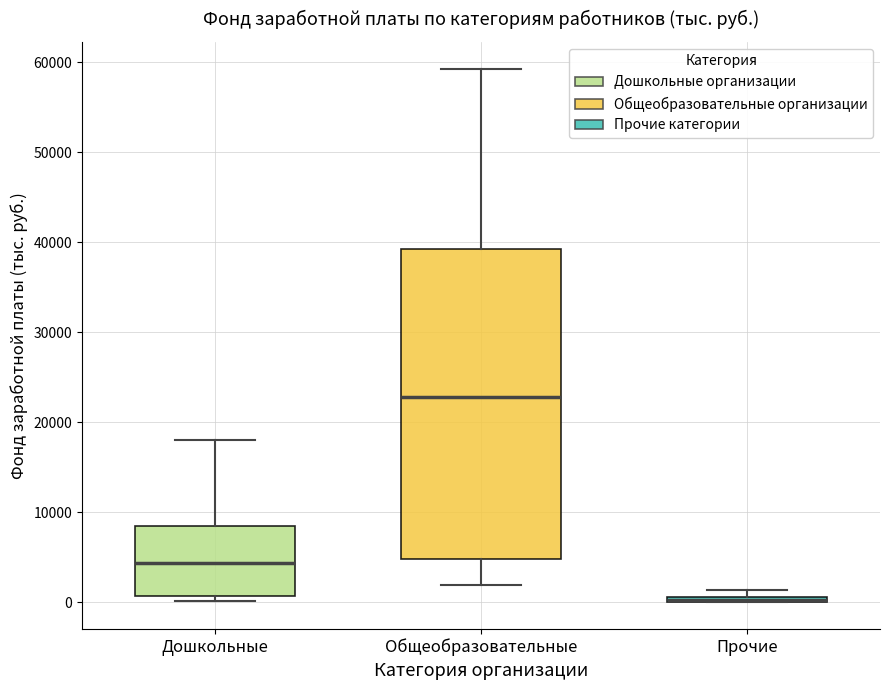

Where does the median line of the box for Дошкольные sit on the y-axis? The values are not printed on the chart, so give them approximately, as read against the axis.

4000